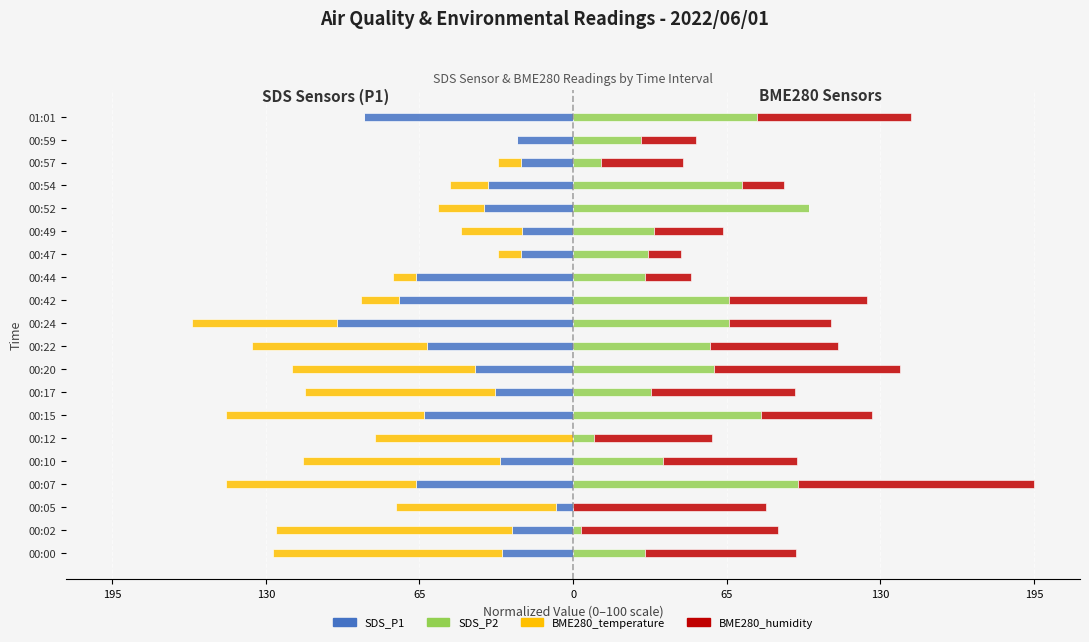

Reading right to left, list all the values displayed in this chart.

SDS_P1: -88.7	-24.0	-22.3	-35.8	-37.7	-21.7	-22.3	-66.4	-73.6	-100.0	-61.7	-41.5	-33.0	-63.2	0.0	-30.8	-66.4	-7.2	-26.0	-30.2
BME280_temperature: 0.0	0.0	-9.7	-16.1	-19.4	-25.8	-9.7	-9.7	-16.1	-61.3	-74.2	-77.4	-80.6	-83.9	-83.9	-83.9	-80.6	-67.7	-100.0	-96.8
SDS_P2: 78.1	28.6	11.9	71.4	100.0	34.3	31.9	30.5	66.2	66.2	58.1	59.5	32.9	79.5	9.0	38.1	95.2	0.0	3.3	30.5
BME280_humidity: 65.3	23.6	34.7	18.1	0.0	29.2	13.9	19.4	58.3	43.1	54.2	79.2	61.1	47.2	50.0	56.9	100.0	81.9	83.3	63.9